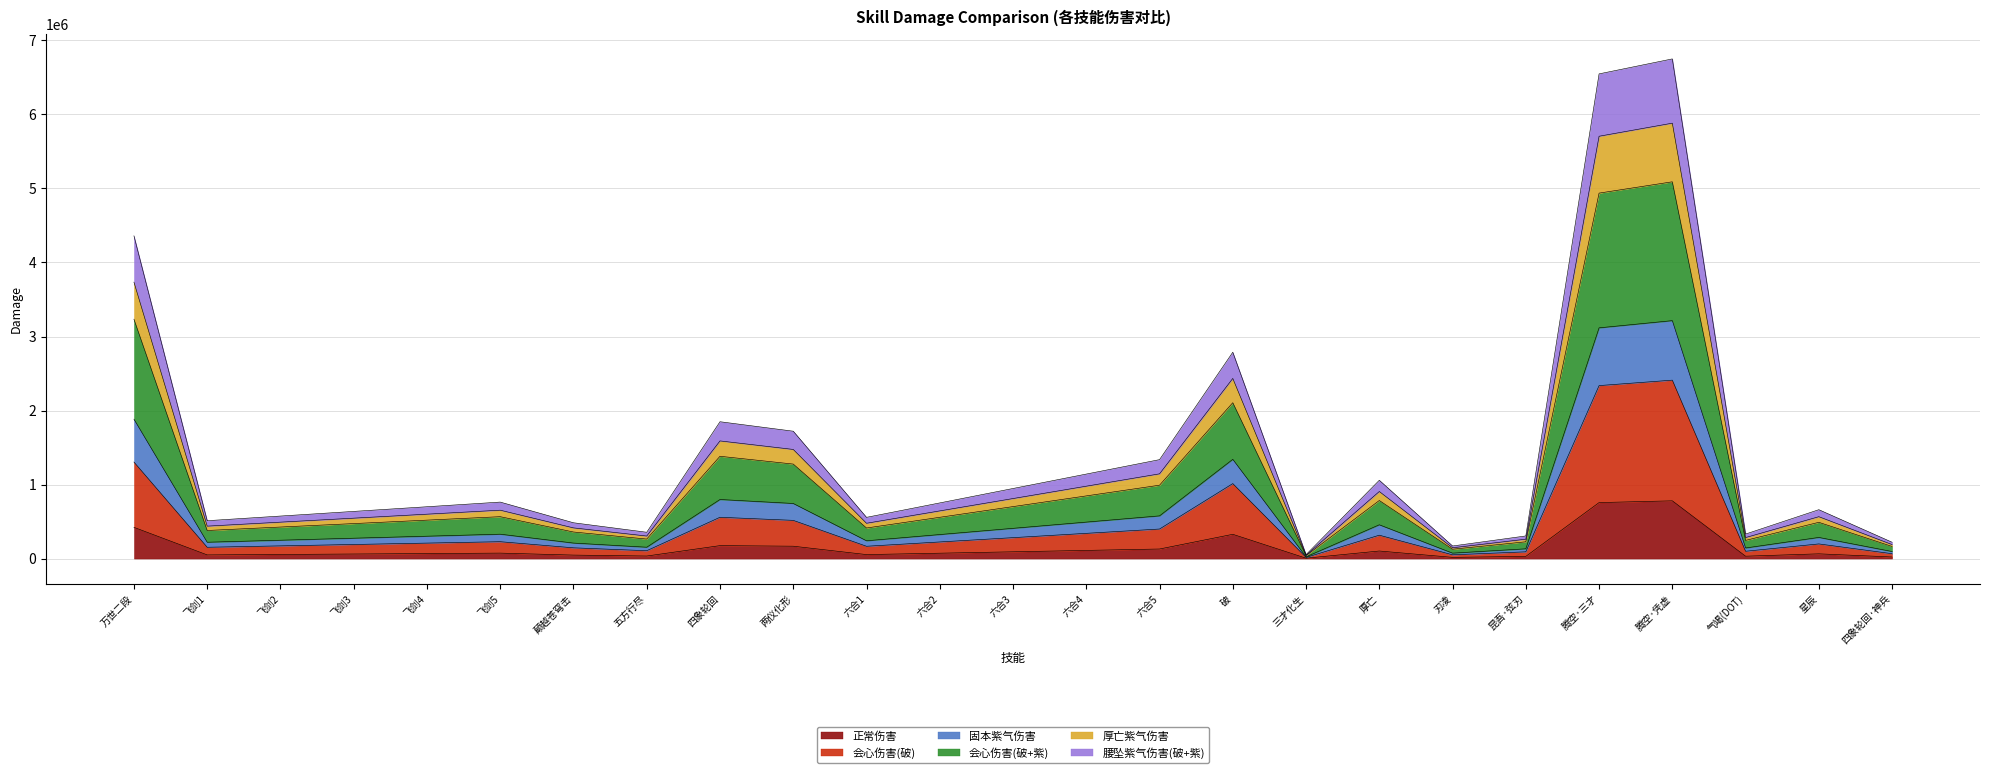

Does the chart have visible grid lines?

Yes